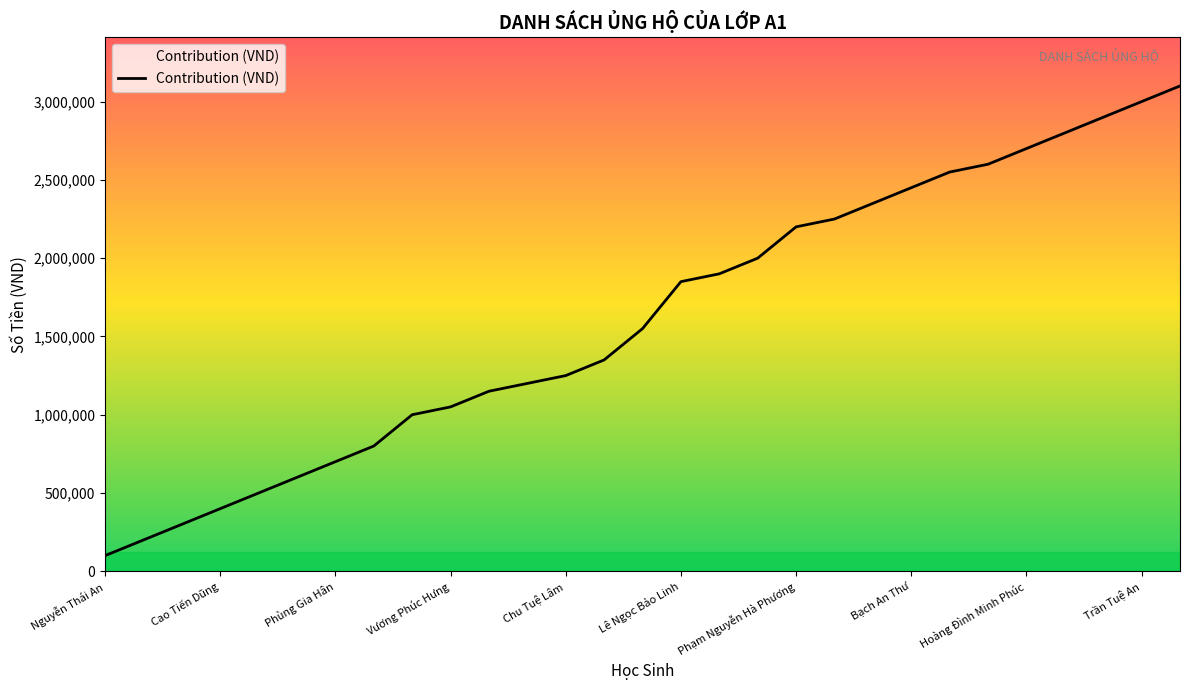

What is the smallest value displayed?

100000